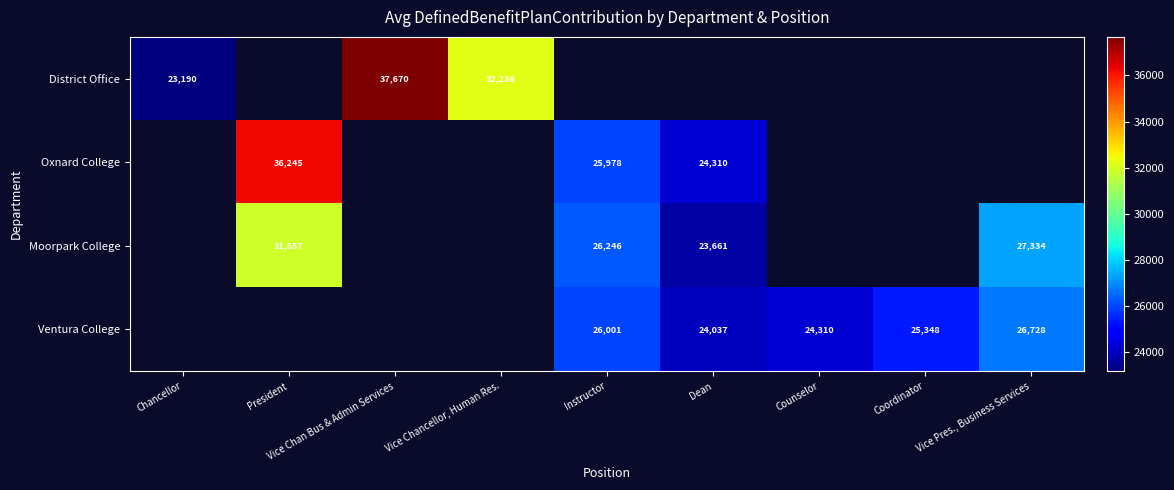

True or false: Ventura College has a value of 24037 at Dean.

True